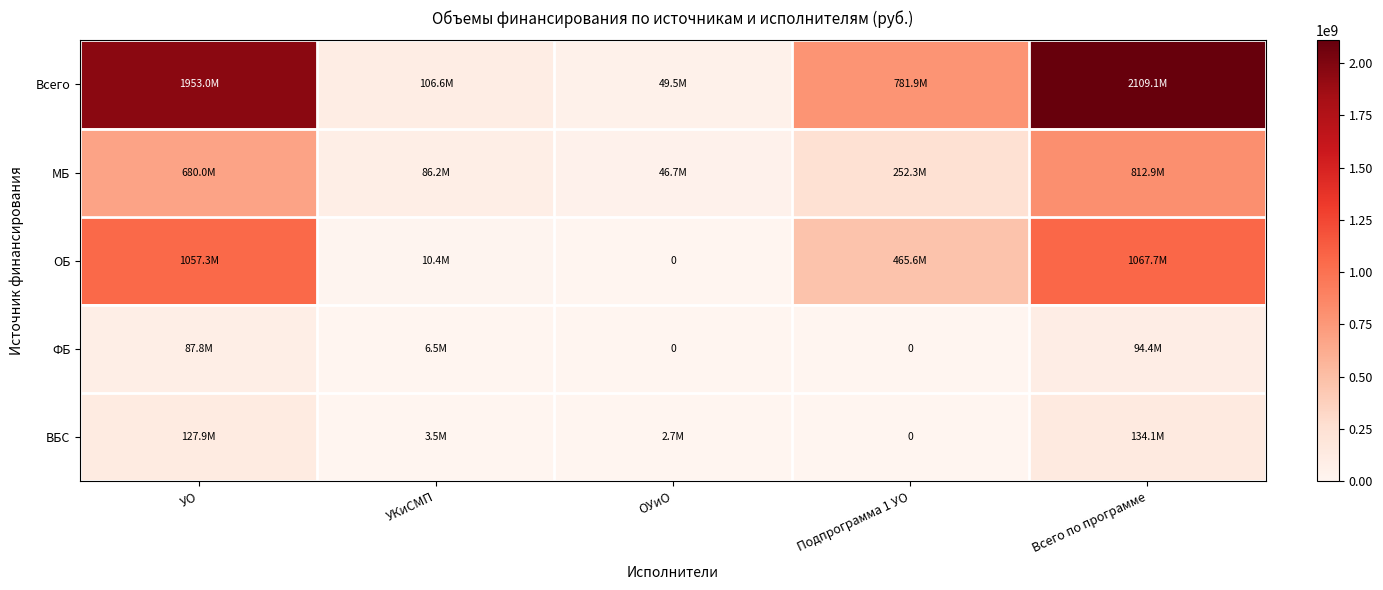

True or false: ФБ has a value of 116647836.4 at УО.

False